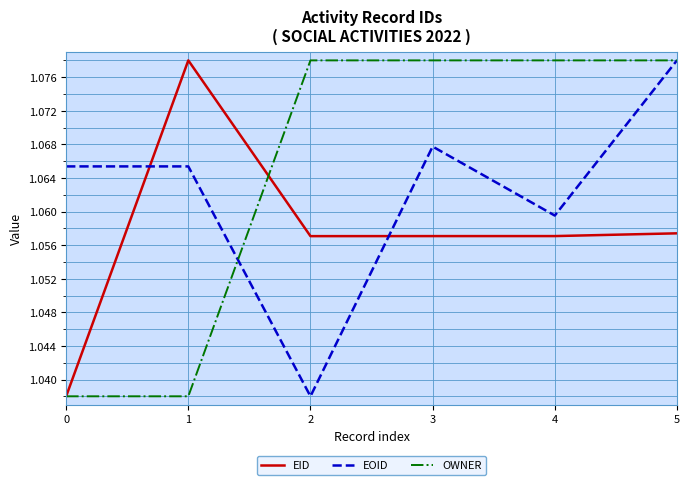

Rank the series at 2 from lowest to highest value.

EOID, EID, OWNER